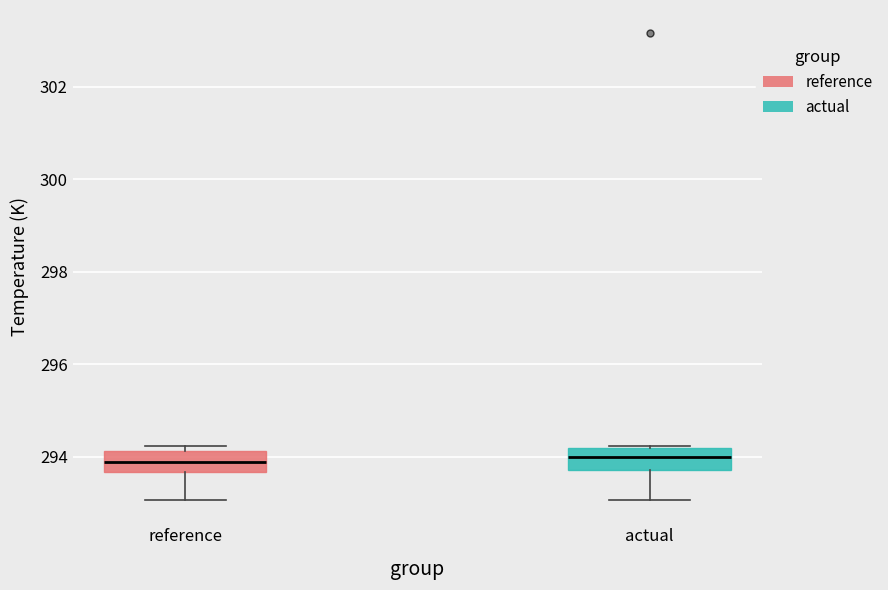

Reading left to right, transcribe this box plot: for each box, give where its median line is, the range the box spans, and where its two whiskers end, as read against the y-axis. The values are not printed on the chart, so give them approximately, as read against the axis.

reference: median 293.8, box 293.6 to 294.2, whiskers 293.0 to 294.2 (just above the box's upper edge)
actual: median 294.0, box 293.8 to 294.2, whiskers 293.0 to 294.2